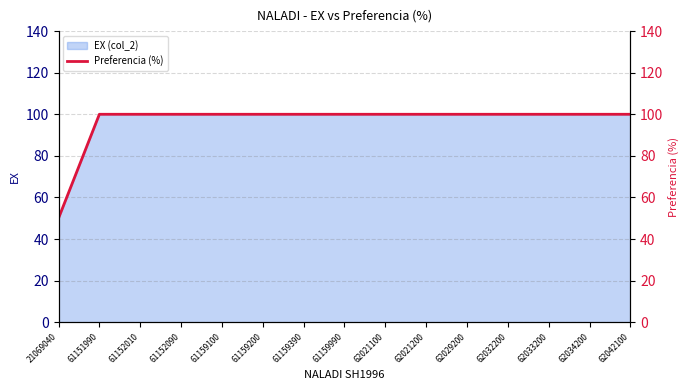

What is the value of the 8th point from the left?

100